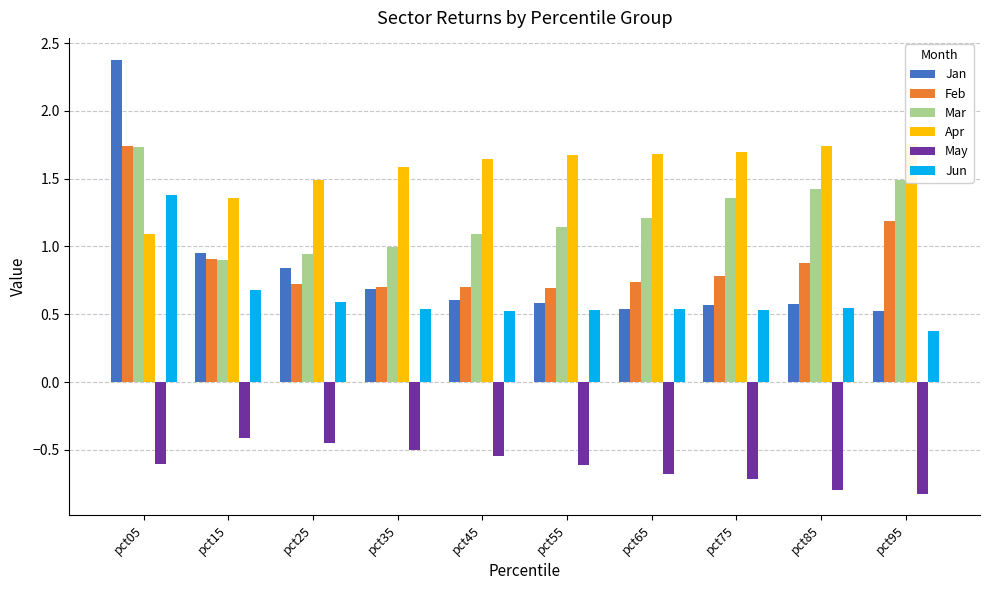

Reading right to left, what are all the values shown in this chart?

Jan: 0.5	0.6	0.6	0.5	0.6	0.6	0.7	0.8	0.9	2.4
Feb: 1.2	0.9	0.8	0.7	0.7	0.7	0.7	0.7	0.9	1.7
Mar: 1.5	1.4	1.4	1.2	1.1	1.1	1.0	0.9	0.9	1.7
Apr: 1.8	1.7	1.7	1.7	1.7	1.6	1.6	1.5	1.4	1.1
May: -0.8	-0.8	-0.7	-0.7	-0.6	-0.5	-0.5	-0.4	-0.4	-0.6
Jun: 0.4	0.5	0.5	0.5	0.5	0.5	0.5	0.6	0.7	1.4